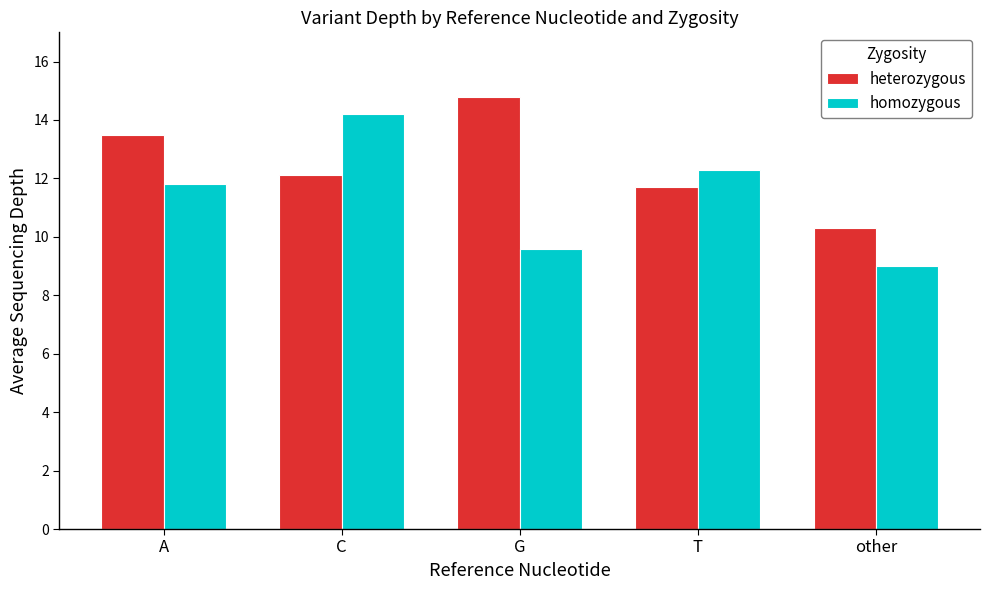

What is the value of the heterozygous bar at the 3rd from the left?

14.8